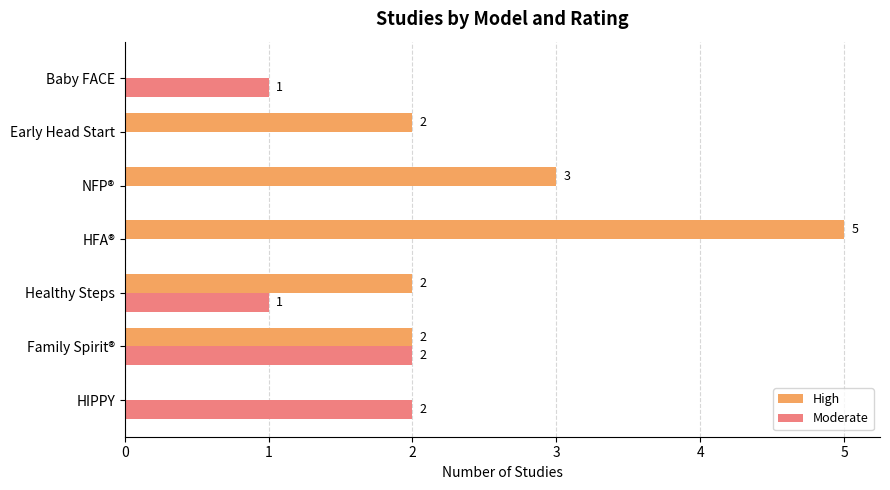

What is the total value across all series at Healthy Steps?

3